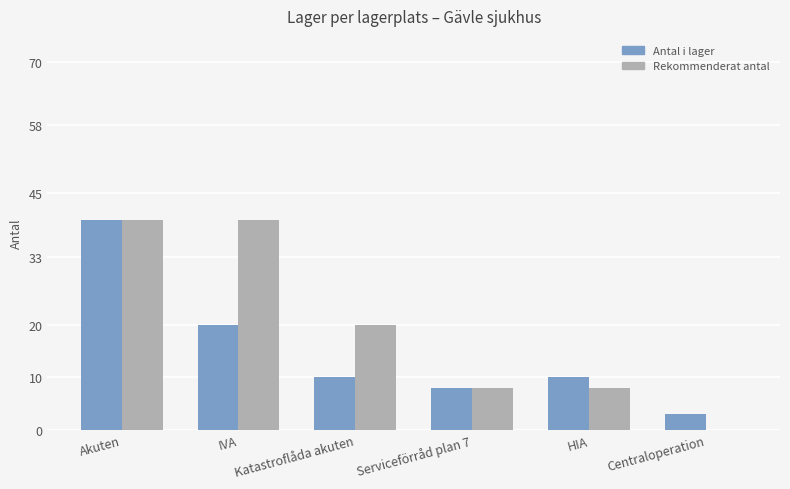

At which label does Antal i lager reach its peak?

Akuten